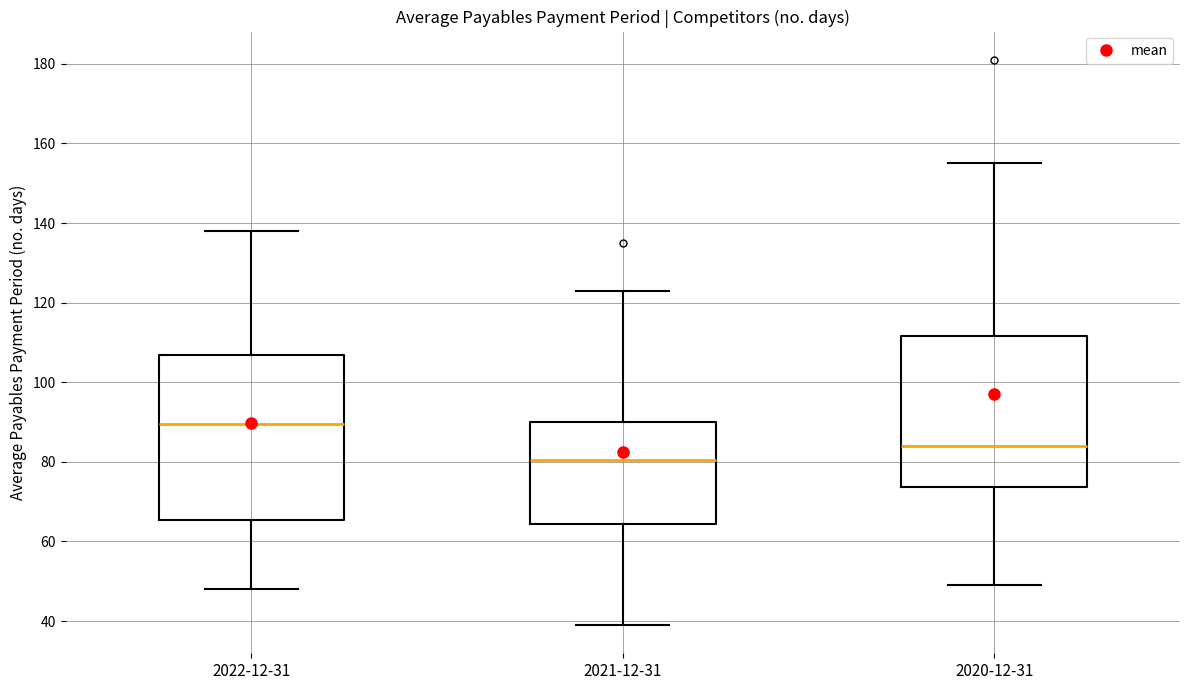

Which box has the highest median line?

2022-12-31